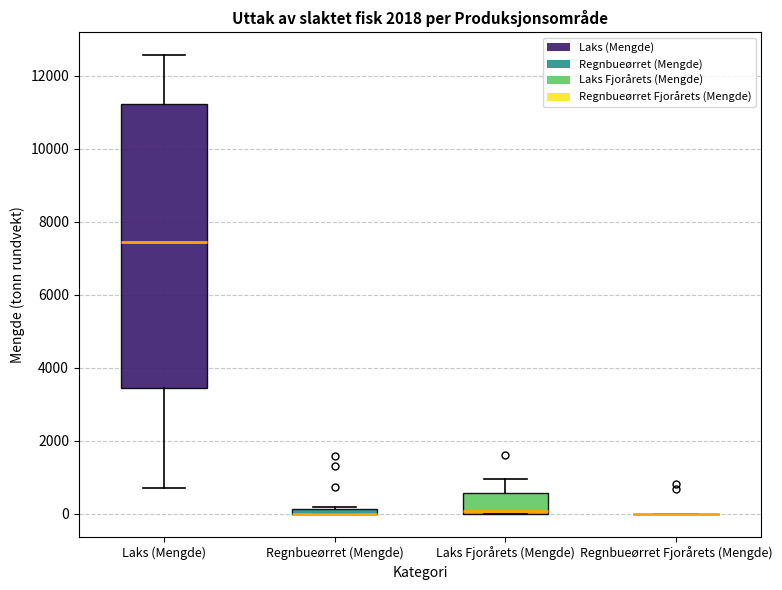

Which box is the tallest, from its lower edge to its upper edge?

Laks (Mengde)